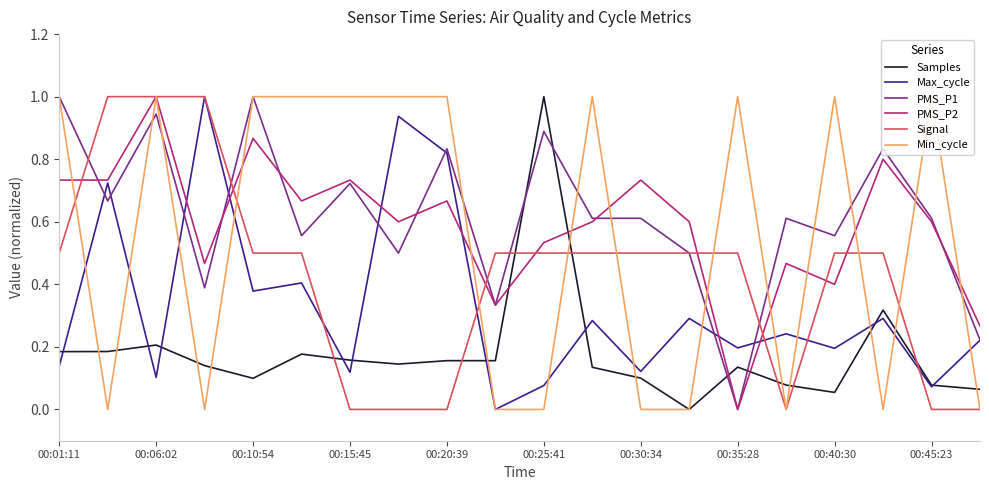

What is the difference between the maximum and minimum values in the Signal series?

1.0